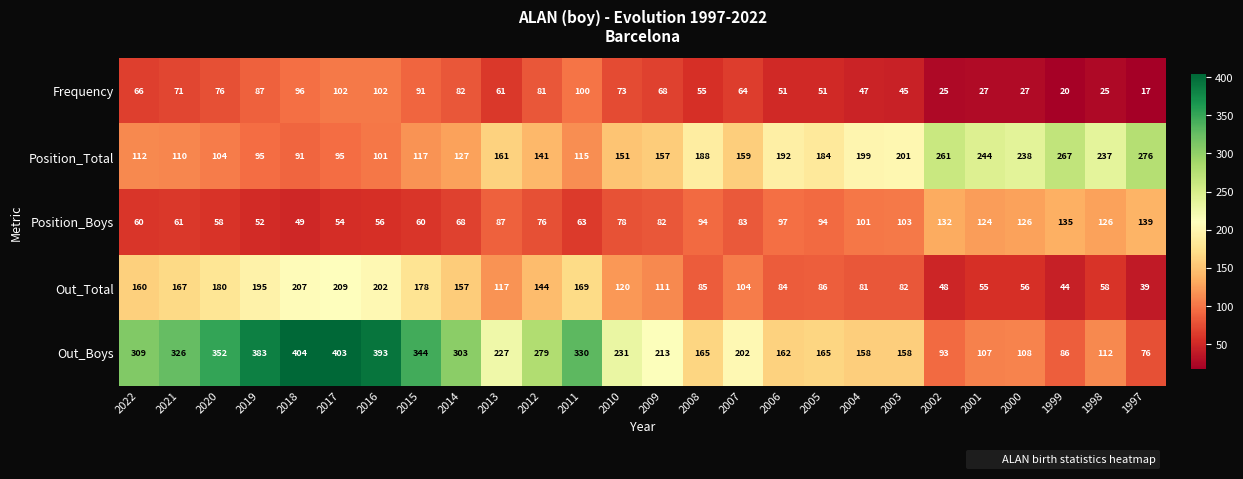

What is the sum of the Out_Total values at 2001 and 2012?

199